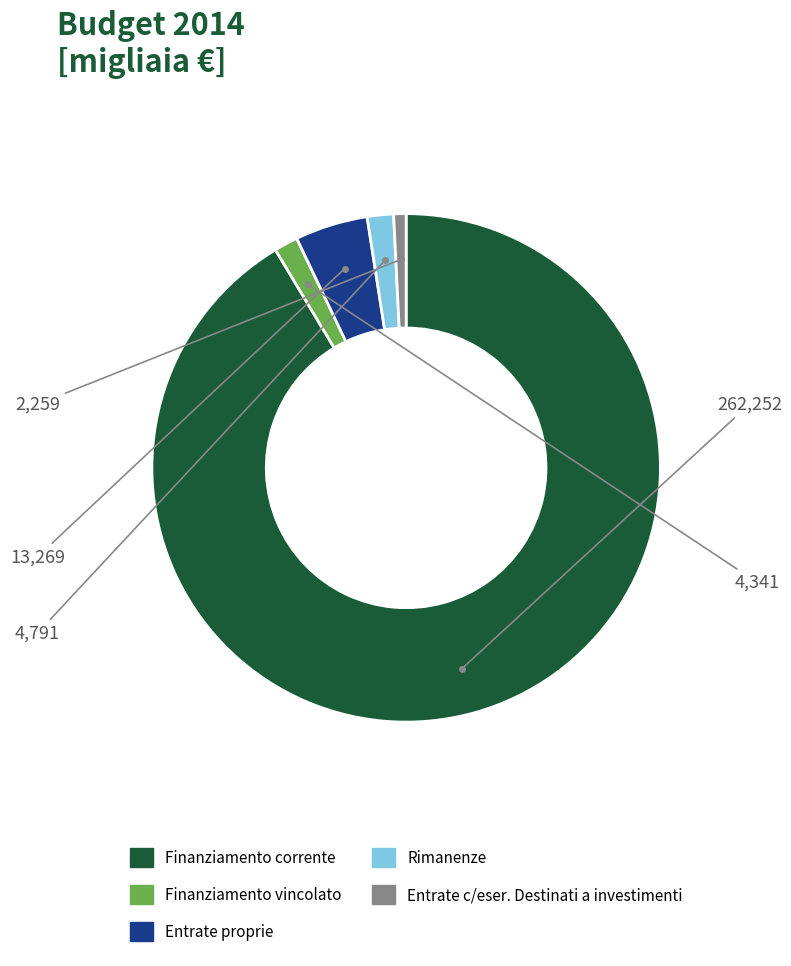

How many segments does this pie chart have?

5